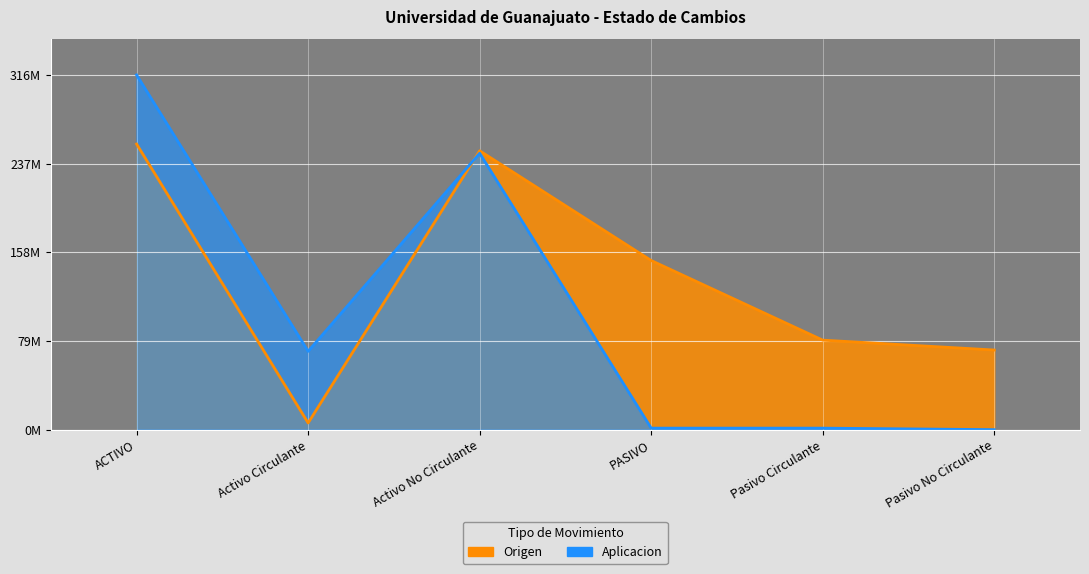

Which has a higher value, ACTIVO or Pasivo Circulante?

ACTIVO